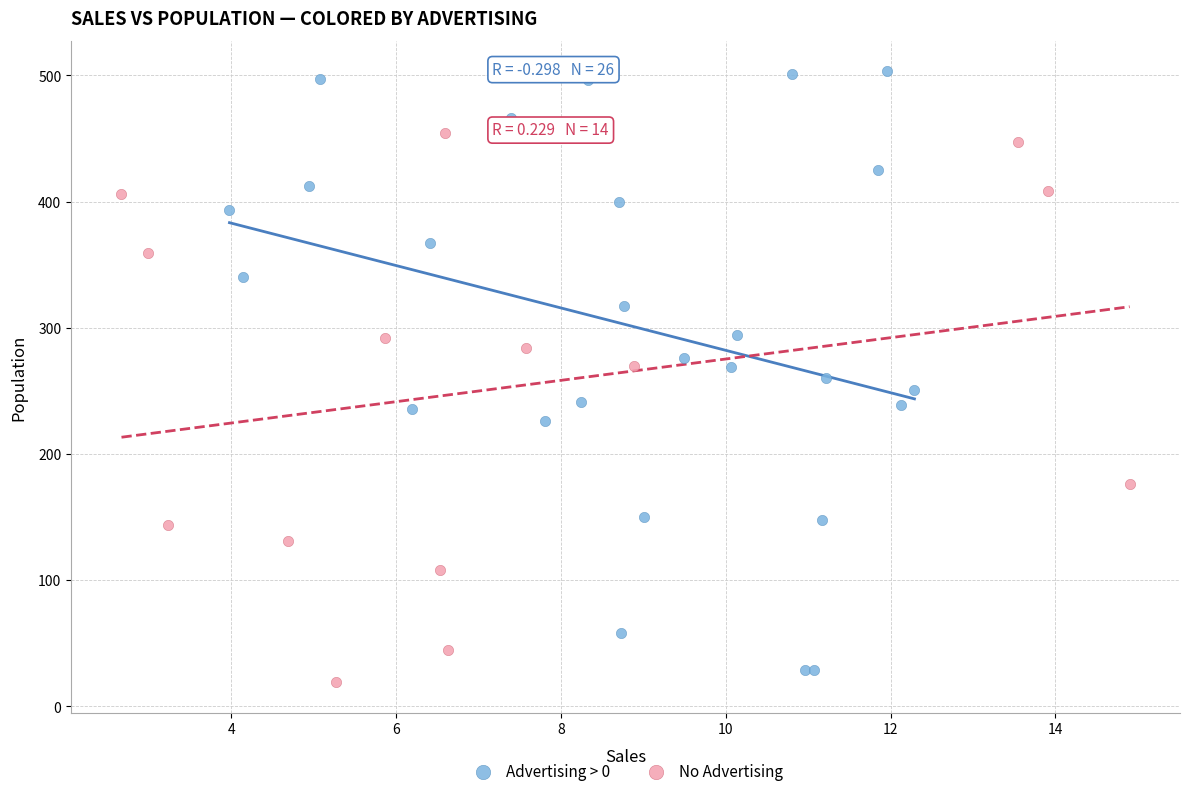

Which series contains the highest Y value?

Advertising > 0